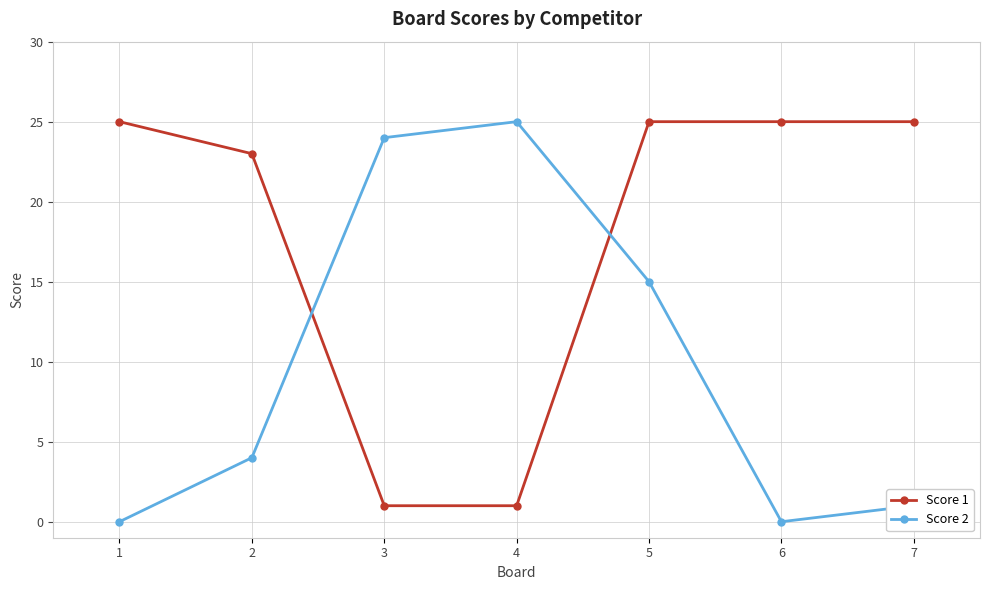

How many times do Score 2 and Score 1 cross each other?

2